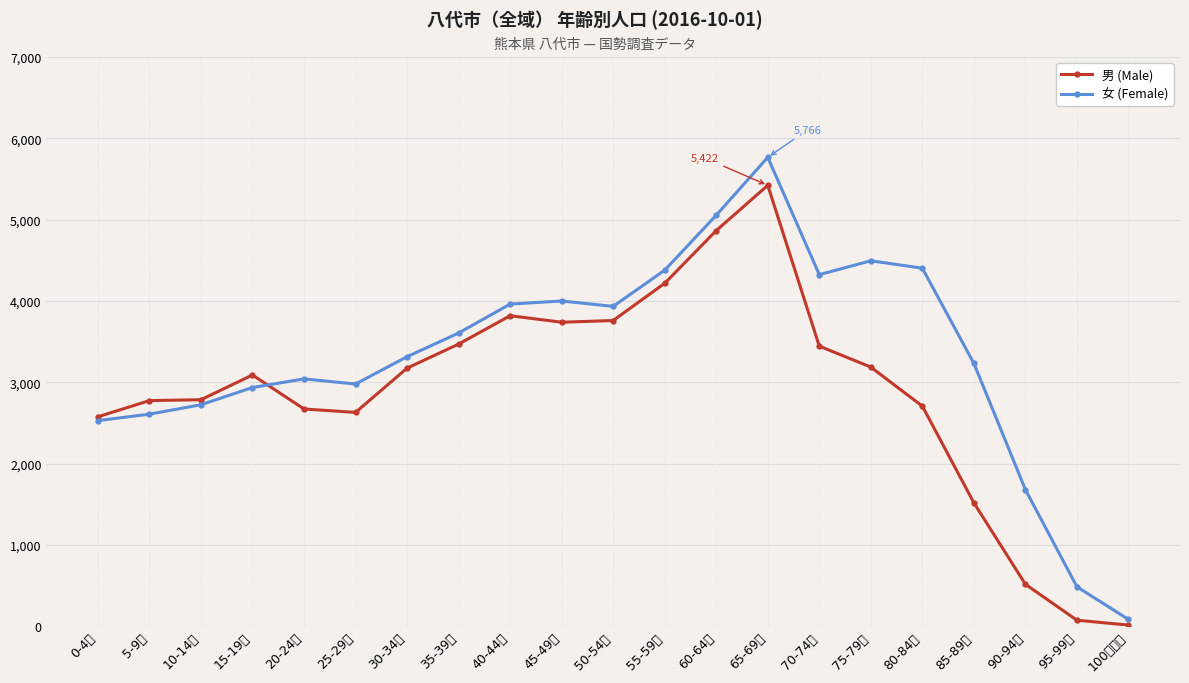

True or false: 男 (Male) has more than 2 points higher than both neighbors.

True